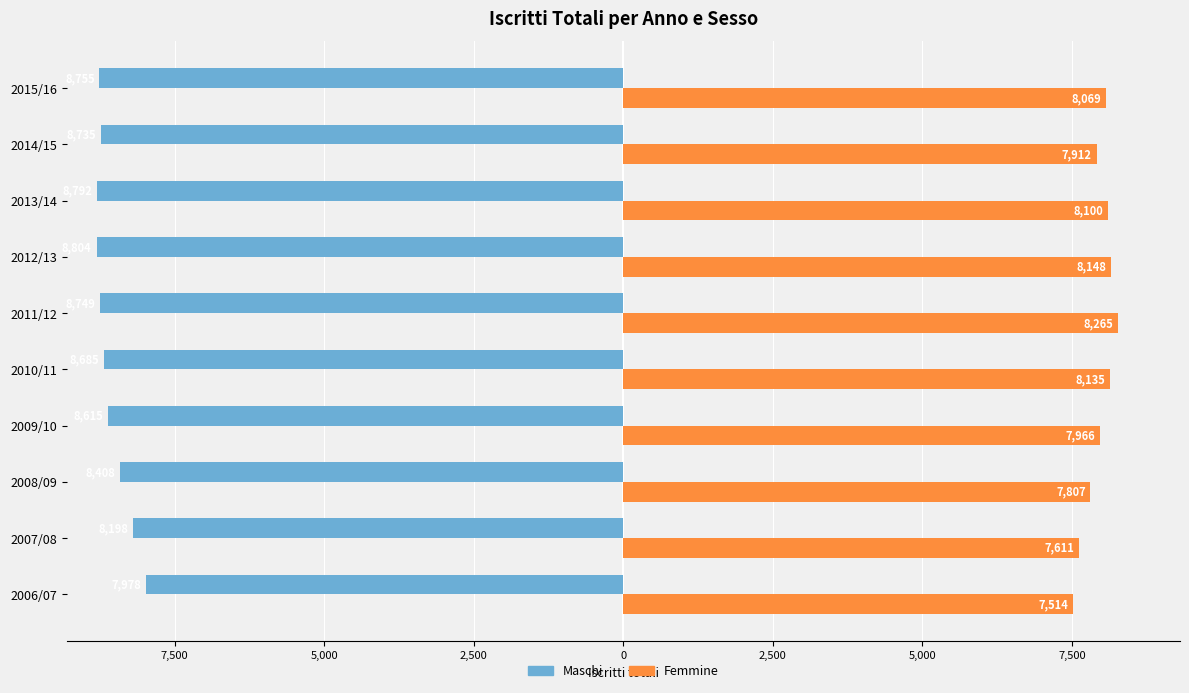

What are all the series names shown in the legend?

Maschi, Femmine